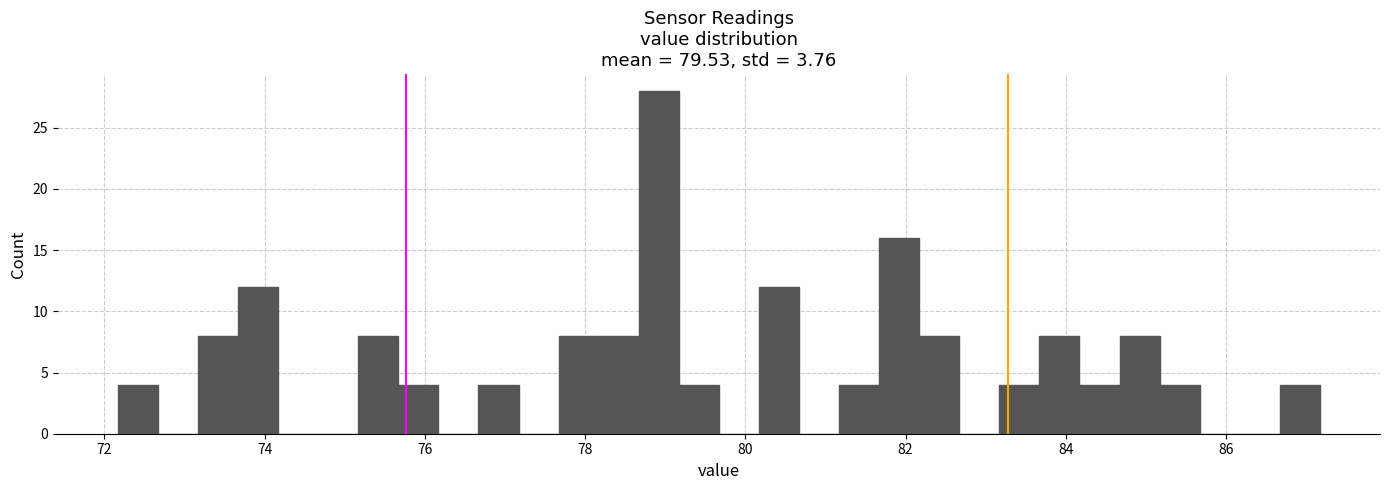

Read against the x-axis, roughly where is the centre of the tallest bar?

79.0